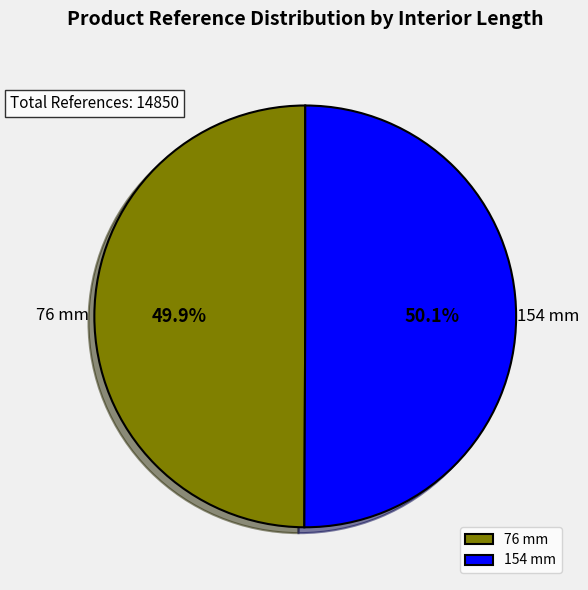

The 76 mm slice represents 50% of the pie. True or false?

True